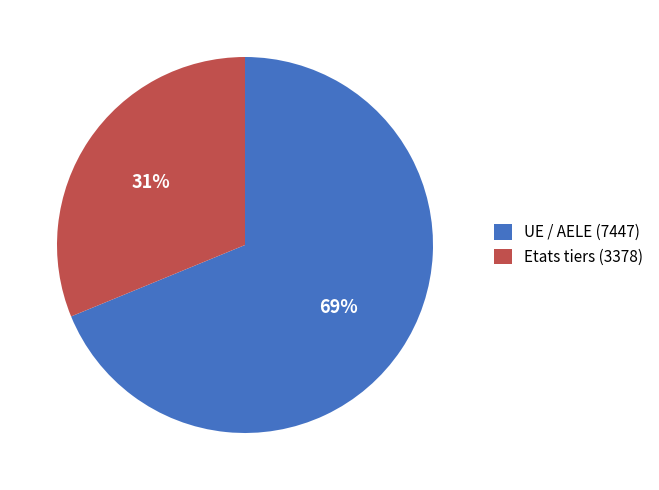

Is it true that UE / AELE is 57% of the pie?

False